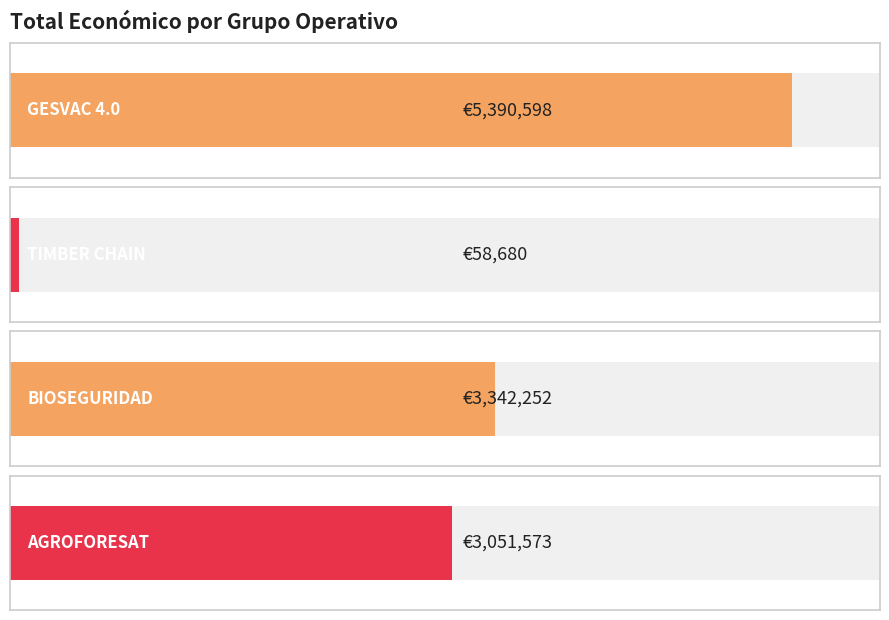

List the labels in order of value, smallest first.

TIMBER CHAIN, AGROFORESAT, BIOSEGURIDAD, GESVAC 4.0